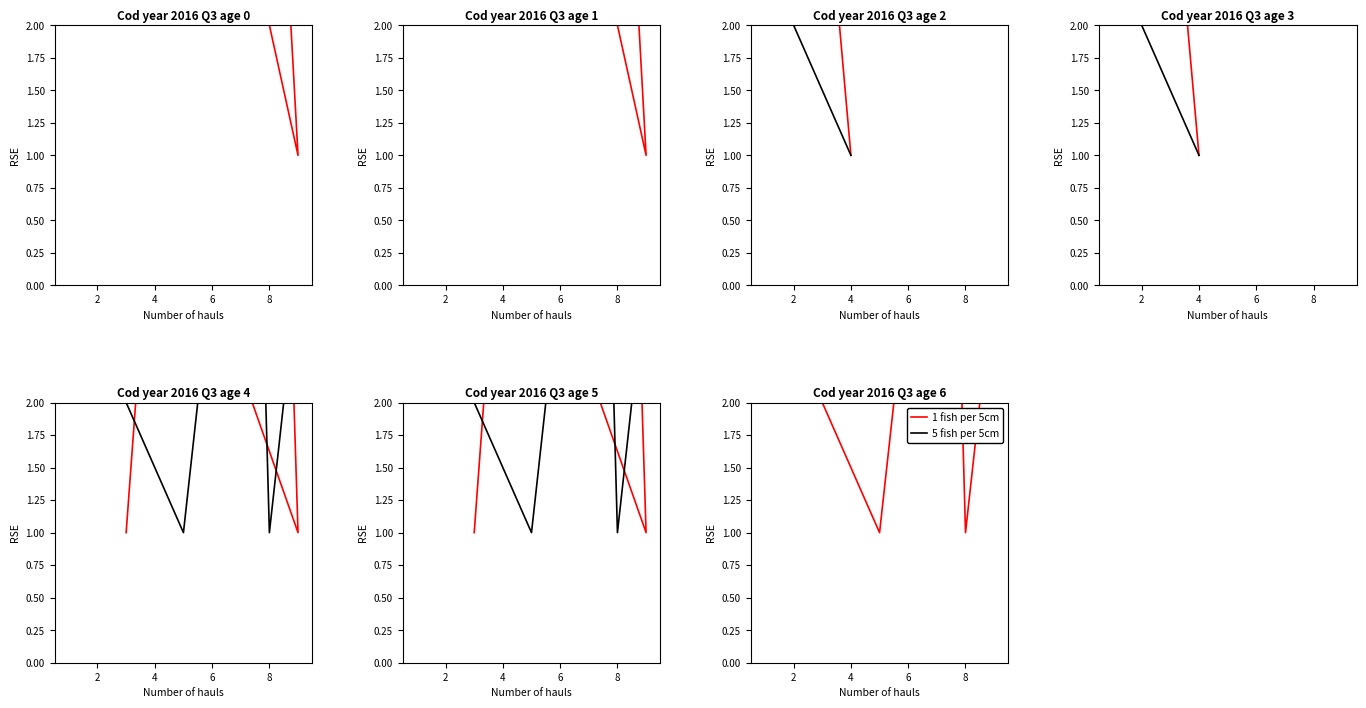

How many categories are shown in the chart?

9